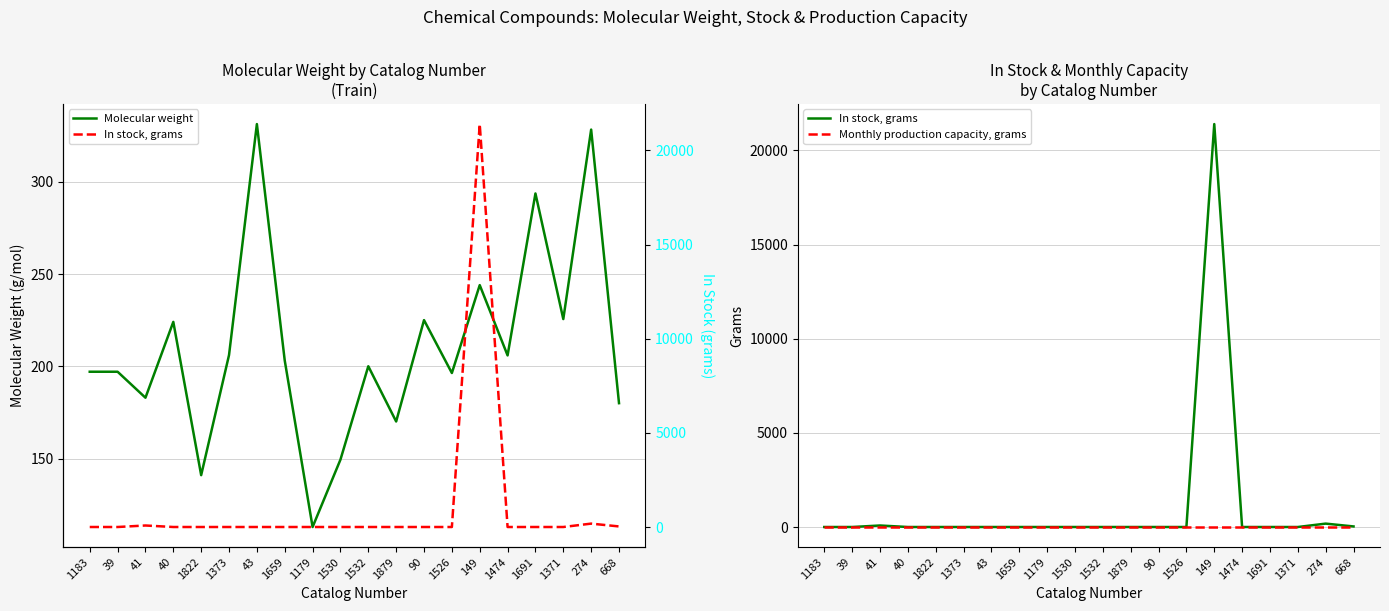

What is the label of the 2nd point from the left?

39